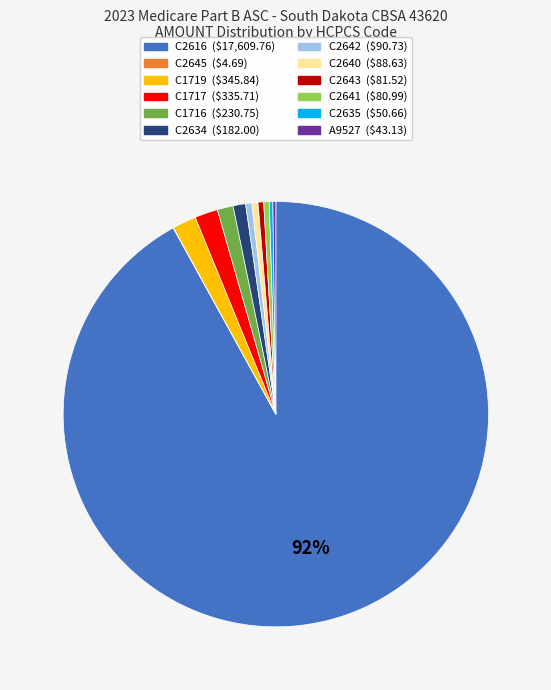

To the nearest percent, what percentage of the pie is C2634?

1%